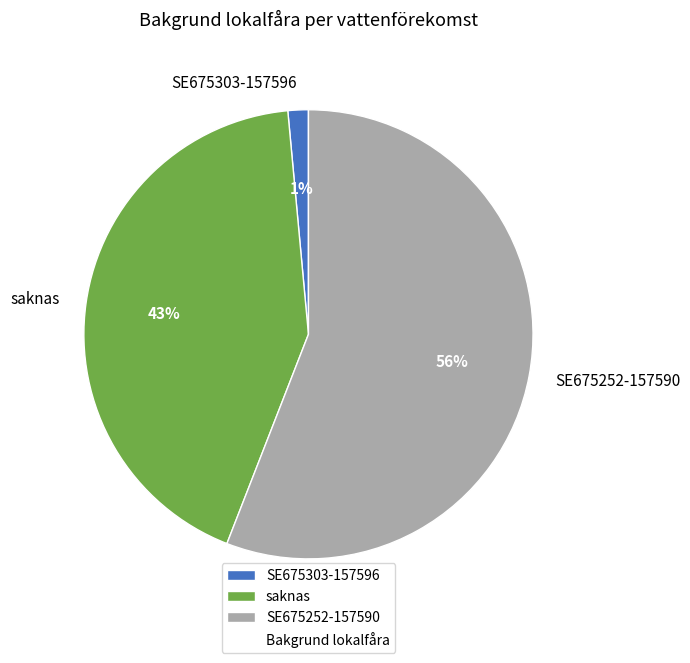

Is saknas the majority of the pie?

No